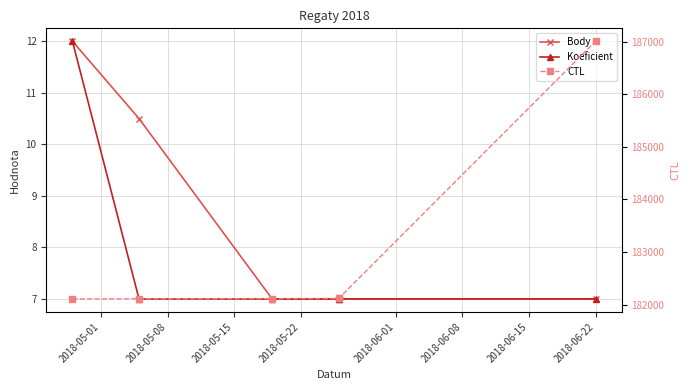

What is the difference between the highest and lowest values at 2018-06-01?

182112.0